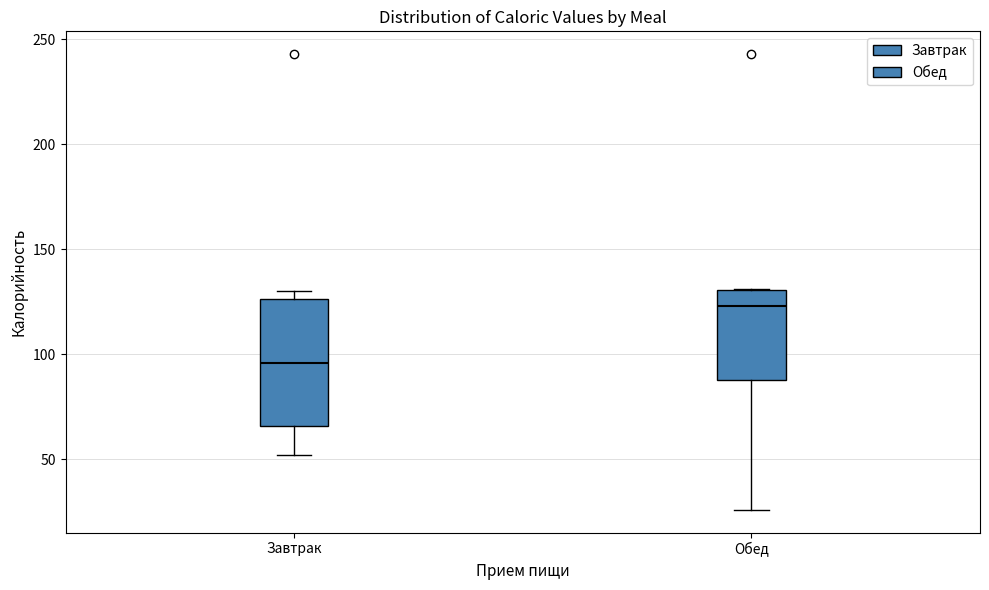

Reading left to right, transcribe this box plot: for each box, give where its median line is, the range the box spans, and where its two whiskers end, as read against the y-axis. The values are not printed on the chart, so give them approximately, as read against the axis.

Завтрак: median 95, box 65 to 125, whiskers 50 to 130
Обед: median 125, box 90 to 130, whiskers 25 to 130